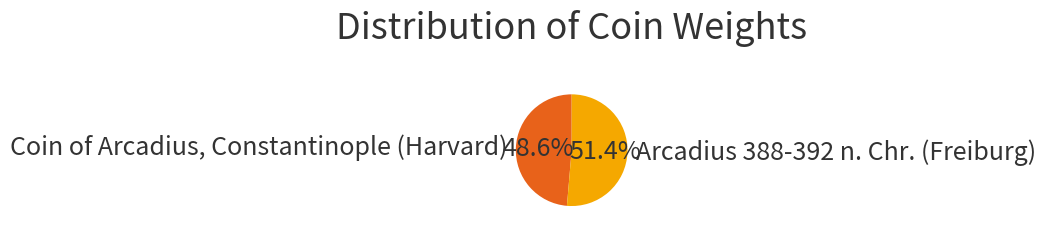

To the nearest percent, what portion does Arcadius 388-392 n. Chr. (Freiburg) represent?

51%